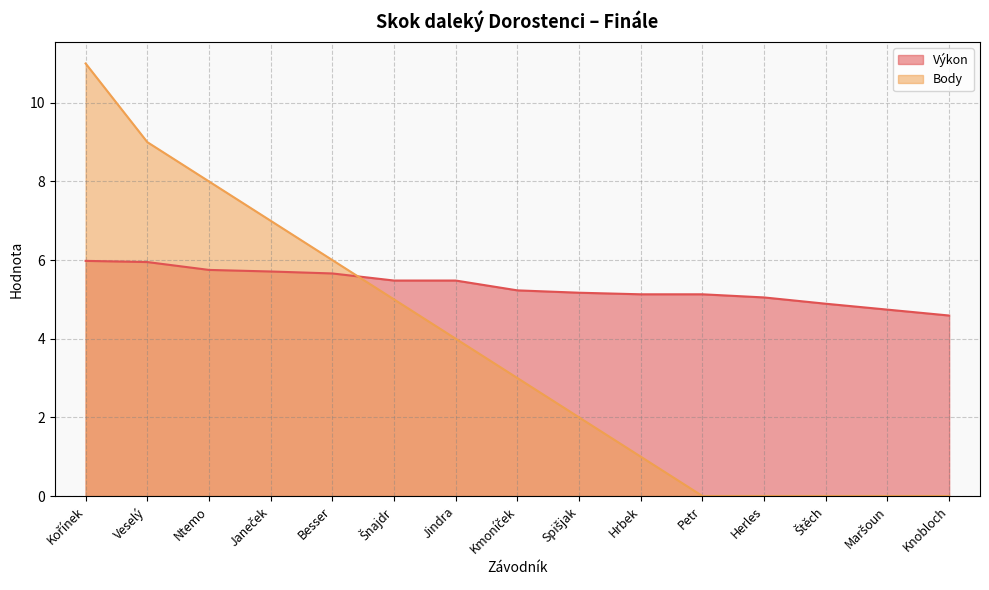

Read the Výkon value at Knobloch.

4.6